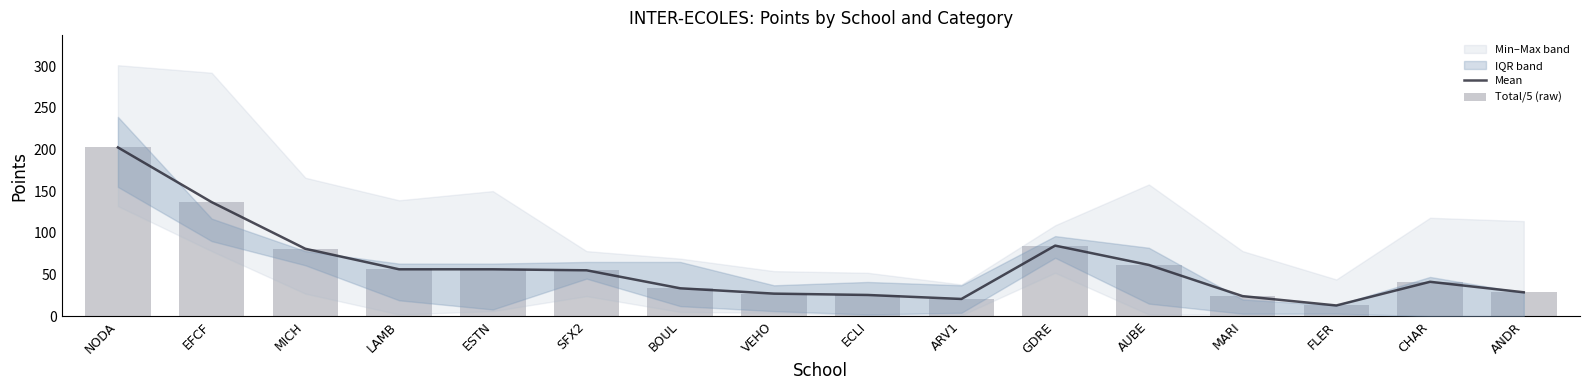

Which series changed the most between NODA and MARI?

Mean